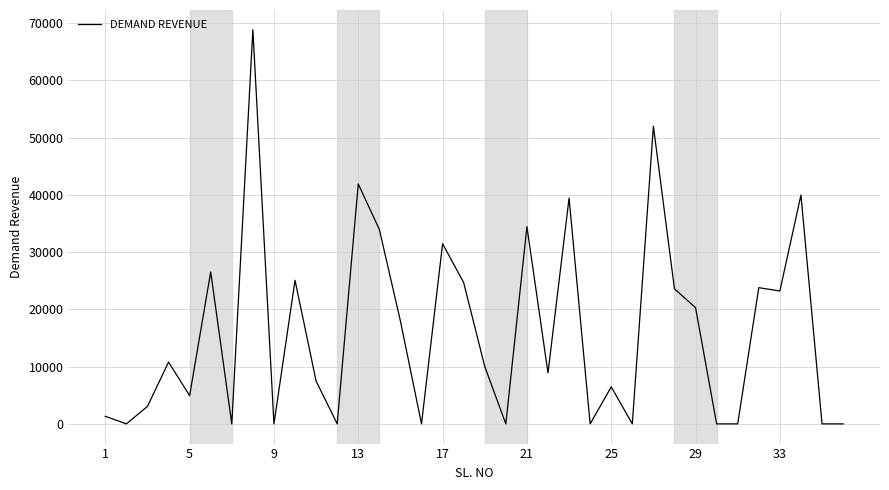

What is the difference between the maximum and minimum values?

68855.6